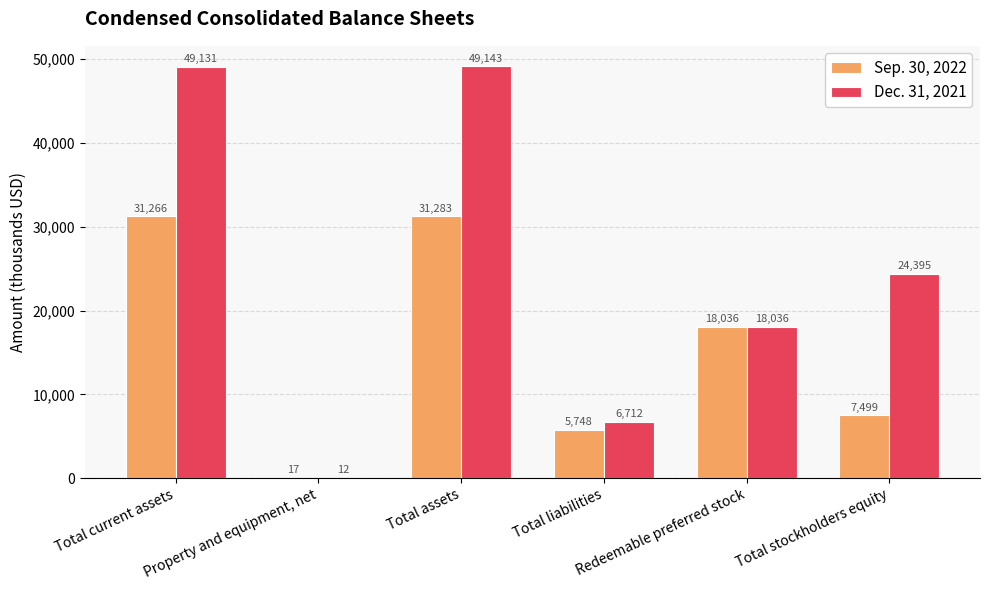

What is the highest value of the Sep. 30, 2022 series?

31283